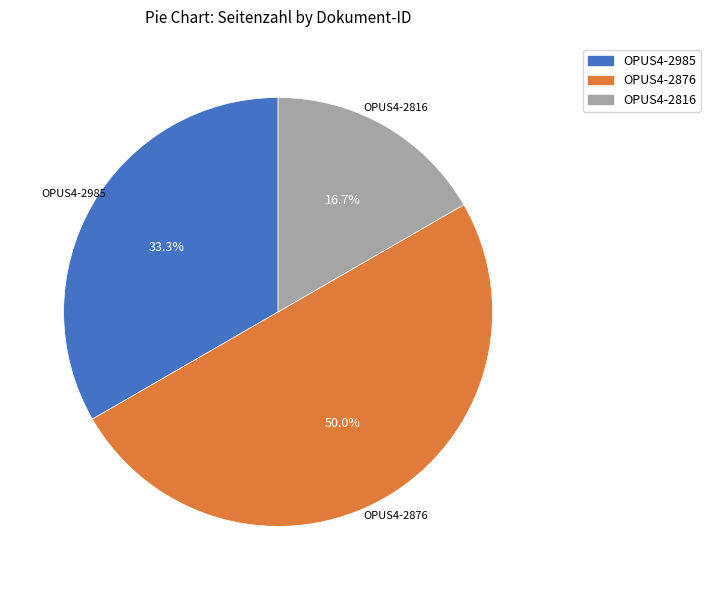

Which category has the biggest portion of the pie?

OPUS4-2876